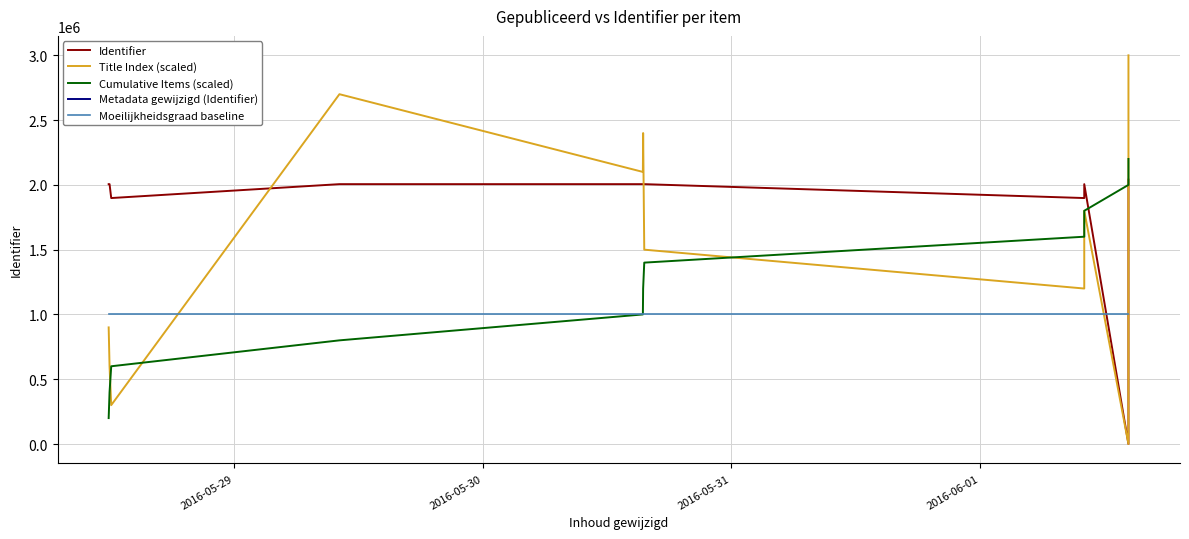

Which has a higher value, 2016-06-01 14:20:21 or 2016-06-01 10:04:22?

2016-06-01 14:20:21